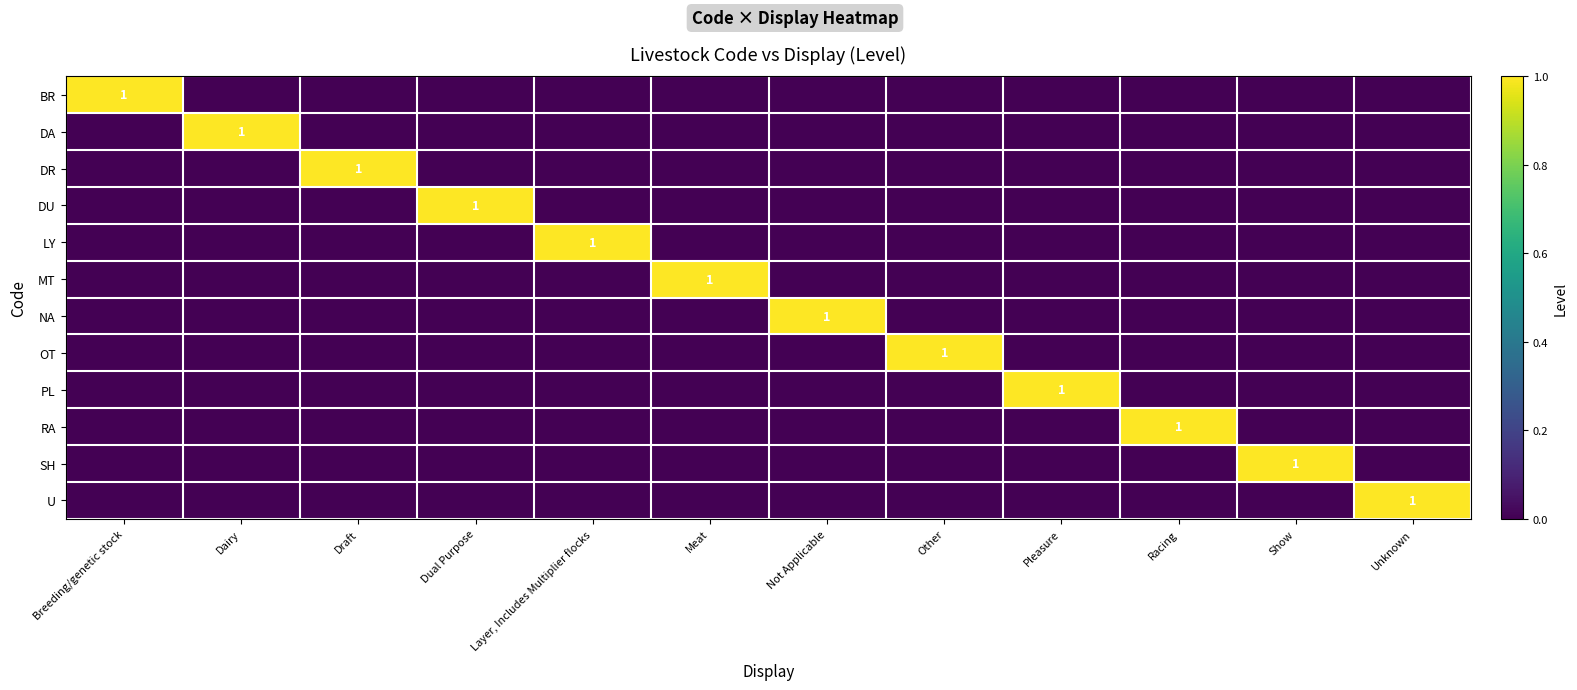

True or false: MT has a value of 1 at Meat.

True